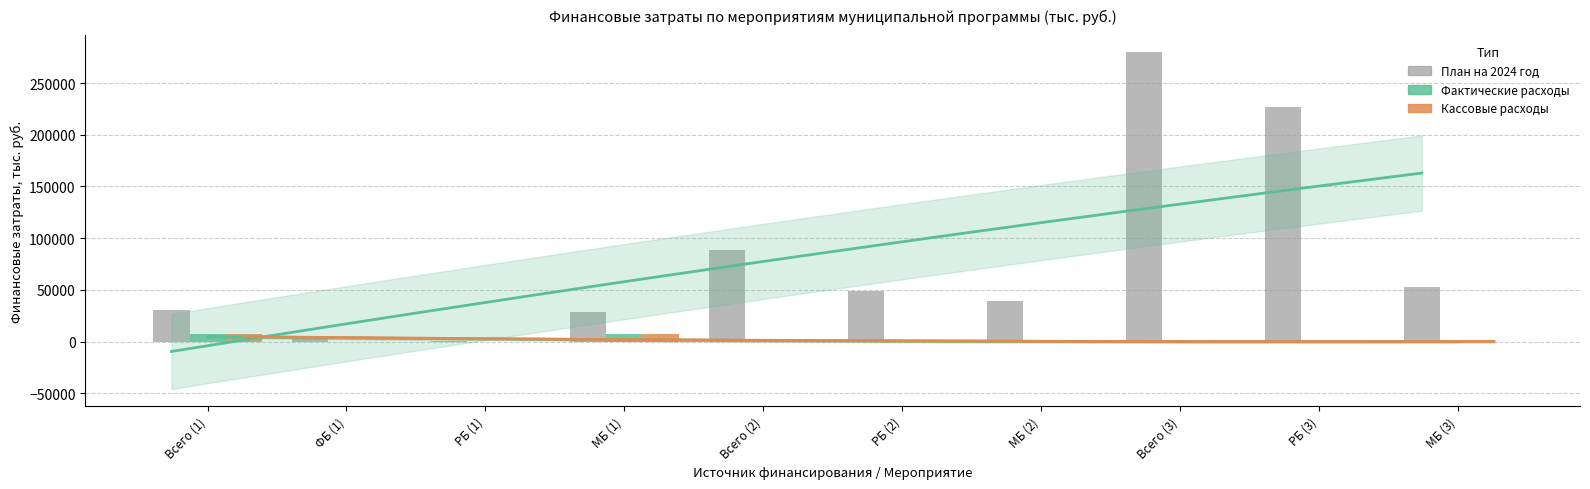

What is the sum of the Фактические расходы values at Всего (1) and МБ (3)?

7000.0